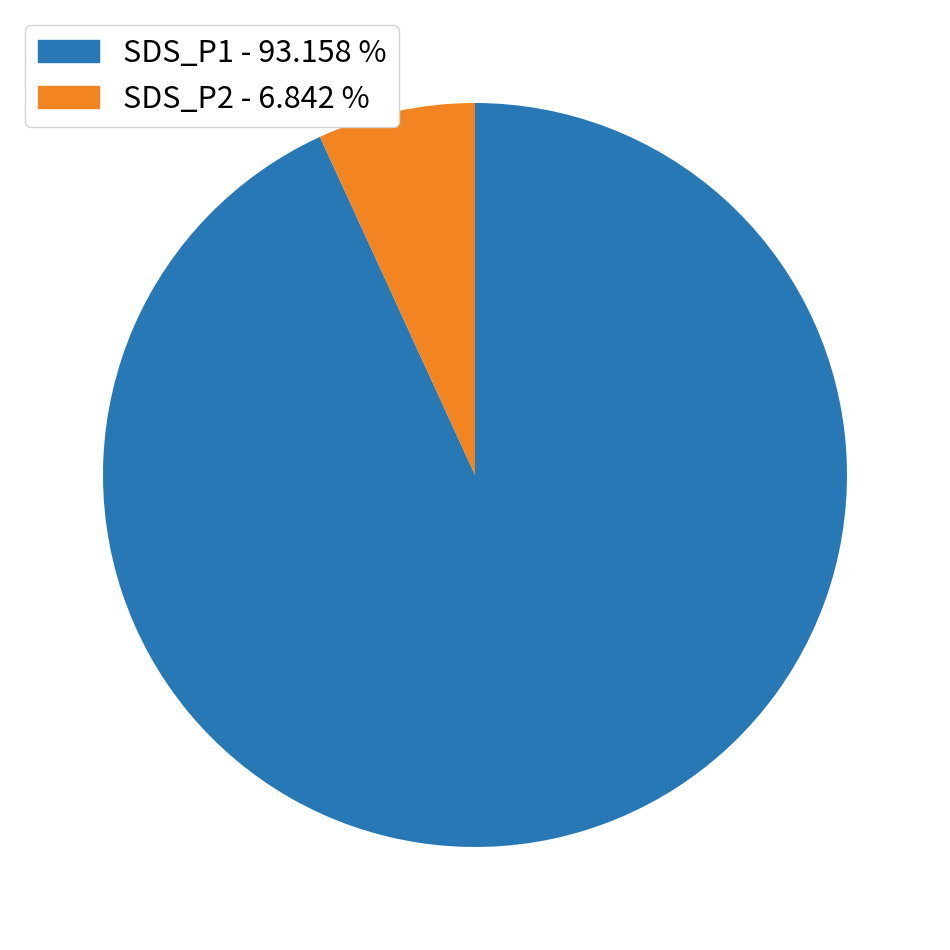

Which slice represents more than half of the pie?

SDS_P1 - 93.158 %